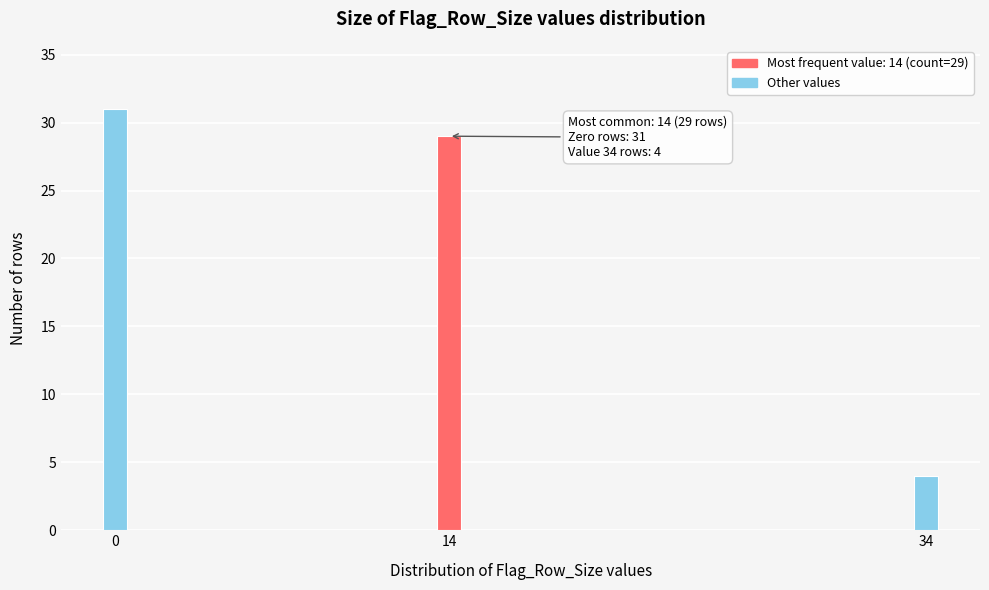

Reading left to right, transcribe all the data shown in this chart.

31	29	4